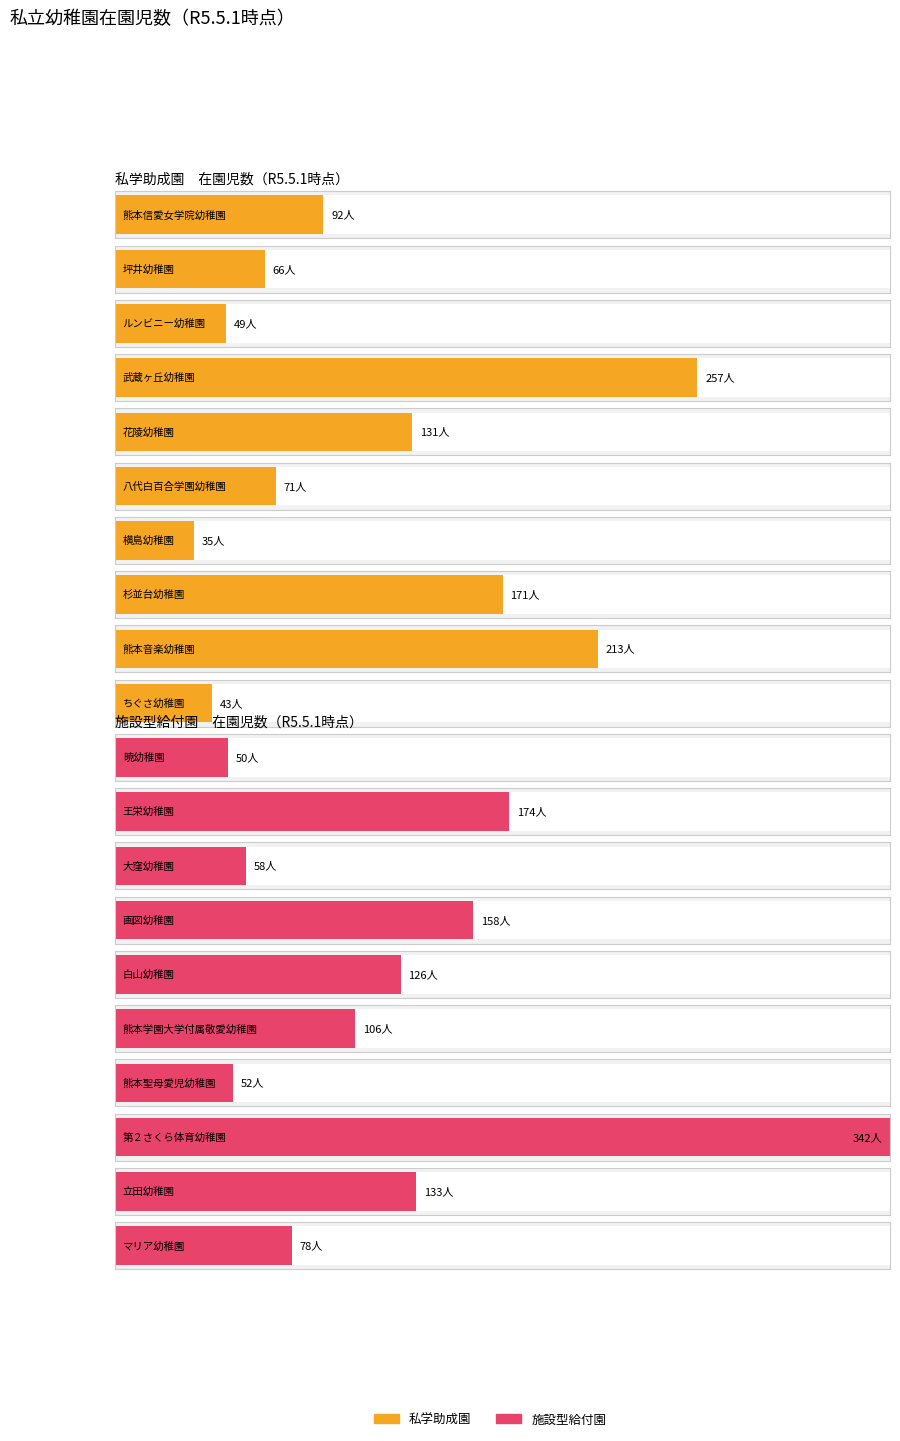

Between 画図幼稚園 and 第２さくら体育幼稚園, which is larger?

第２さくら体育幼稚園